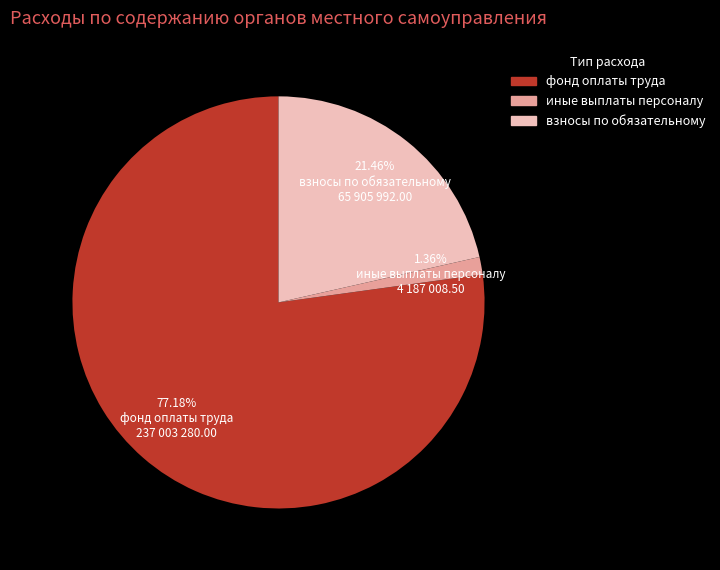

Approximately how many times larger is the value at фонд оплаты труда compared to взносы по обязательному?

3.6